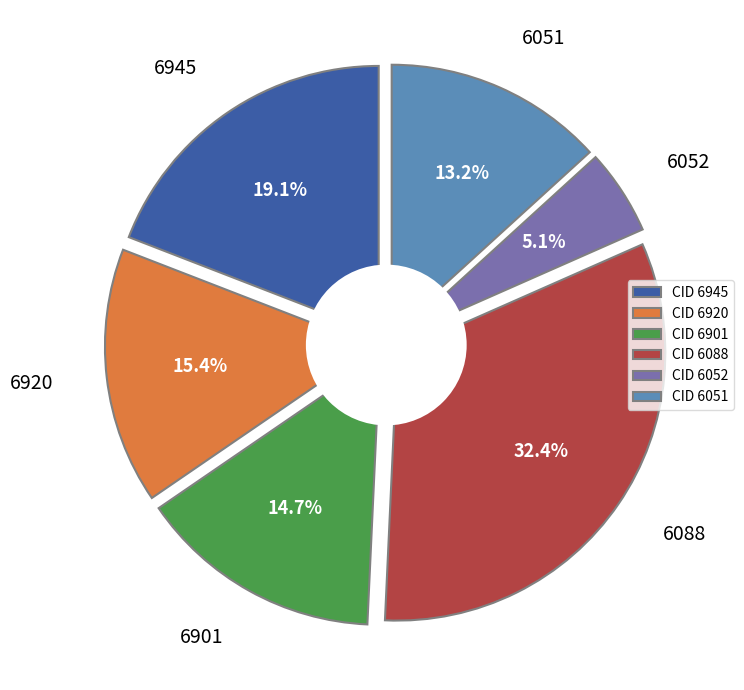

To the nearest percent, what is the average slice percentage?

17%